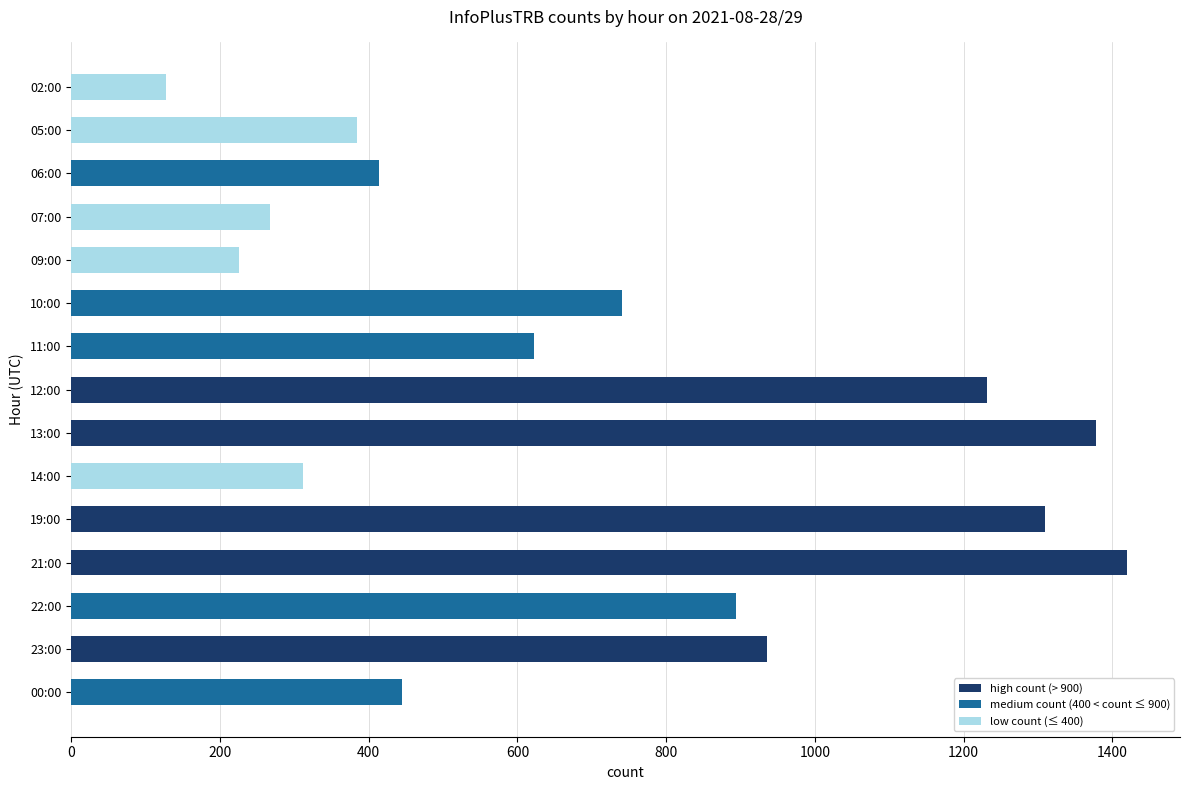

How many distinct data groups are displayed?

1